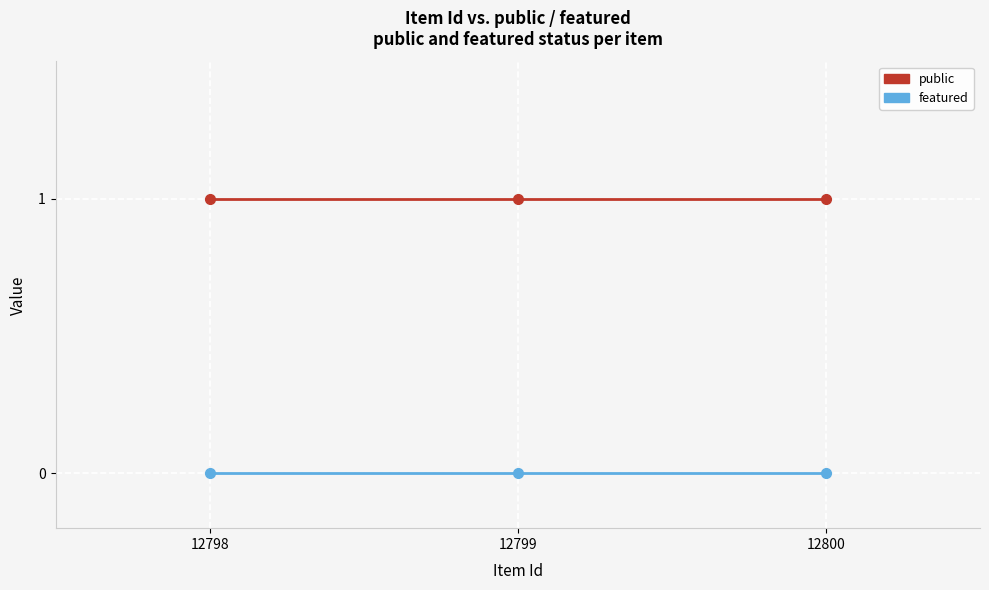

Which series has the largest total across all categories?

public